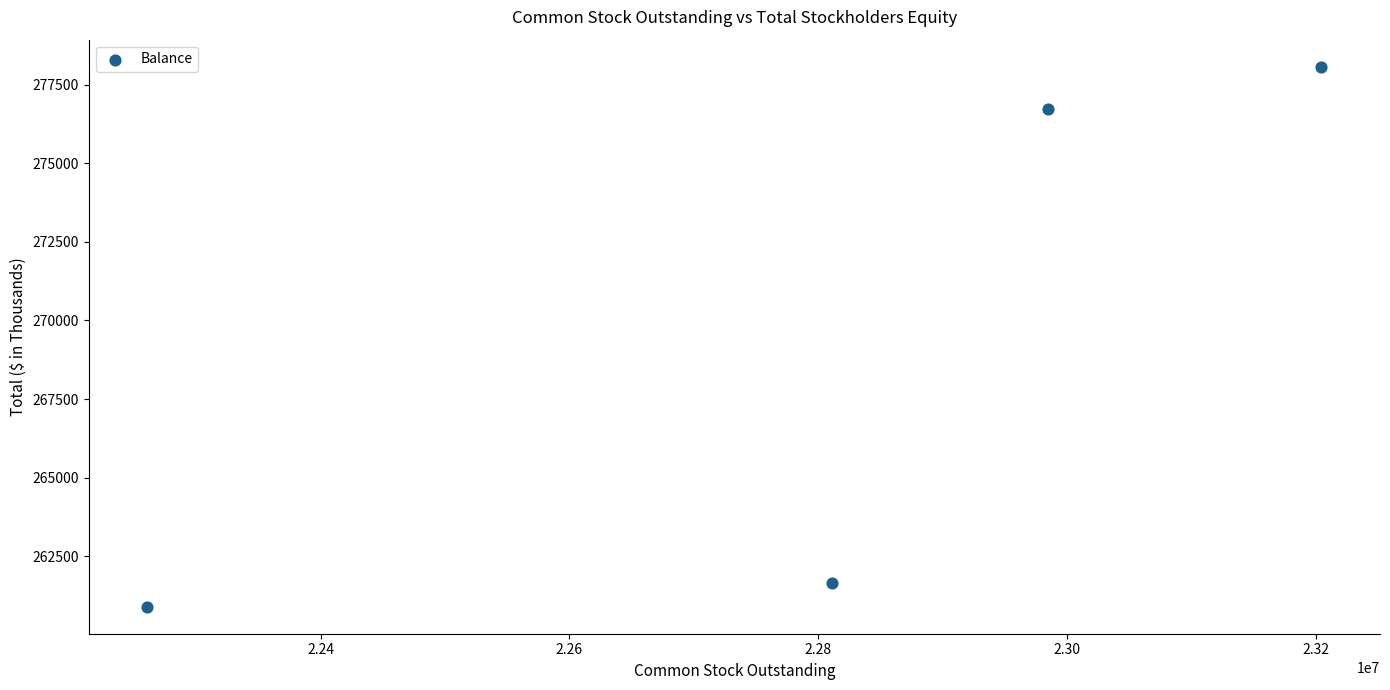

What is the average Y value?

269337